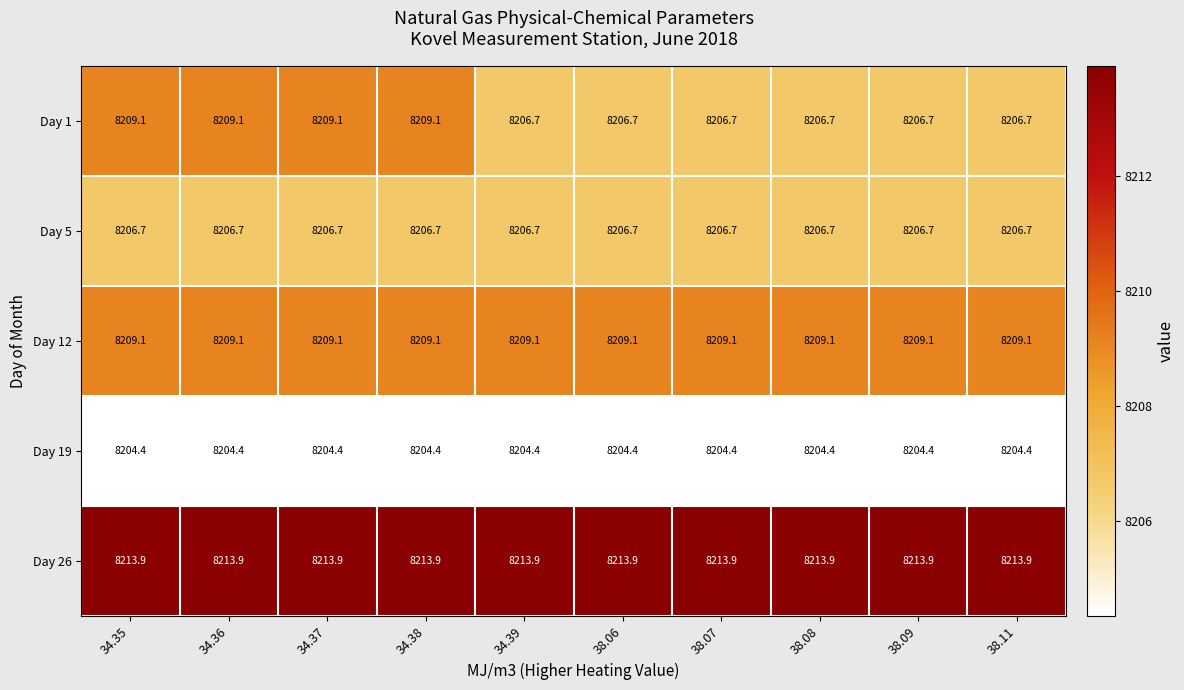

Between 34.35 and 38.11, which series saw the biggest shift?

Day 1